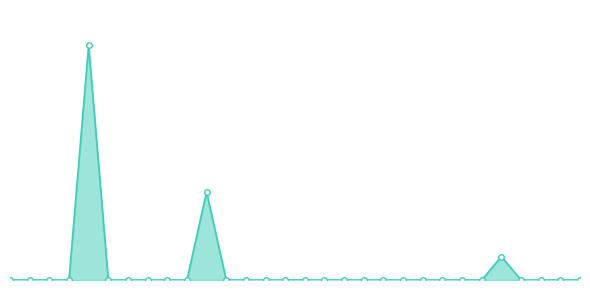

What is the greatest value displayed?

8.0